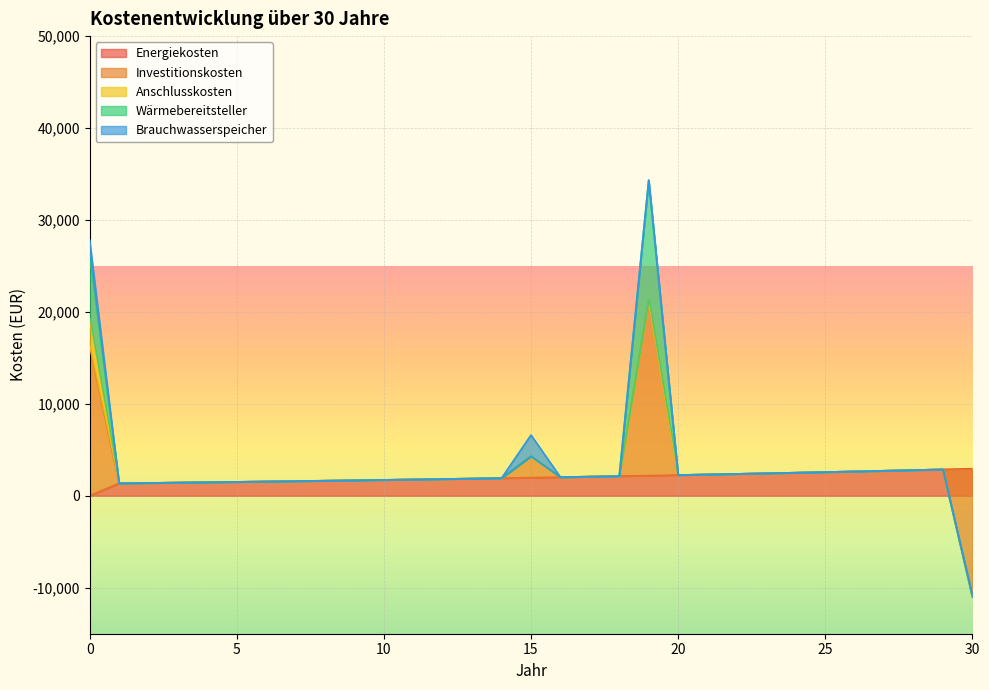

Does the chart display data point markers on the line(s)?

No